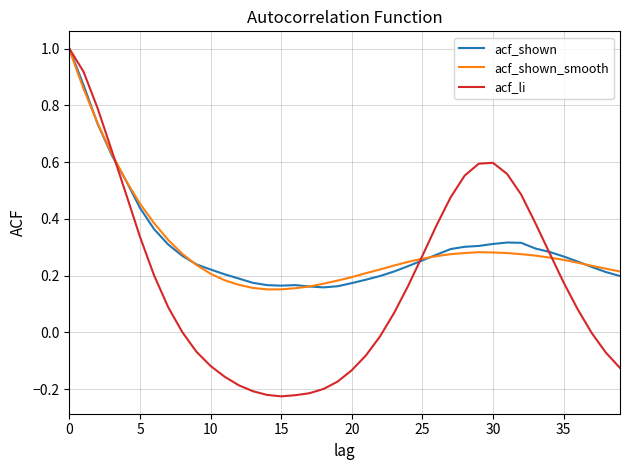

What is the greatest value displayed?

1.0